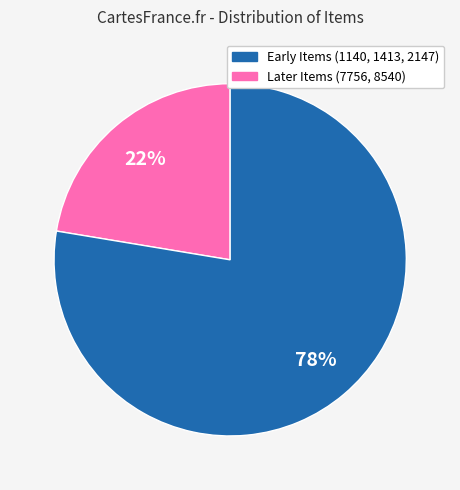

To the nearest percent, what is the average slice percentage?

50%